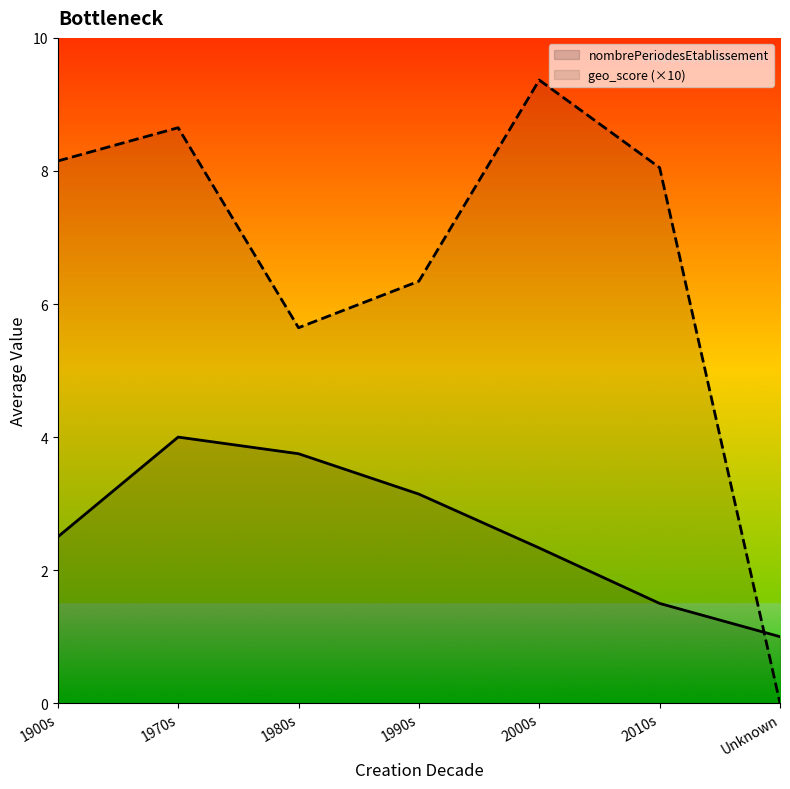

Does the chart have visible grid lines?

No